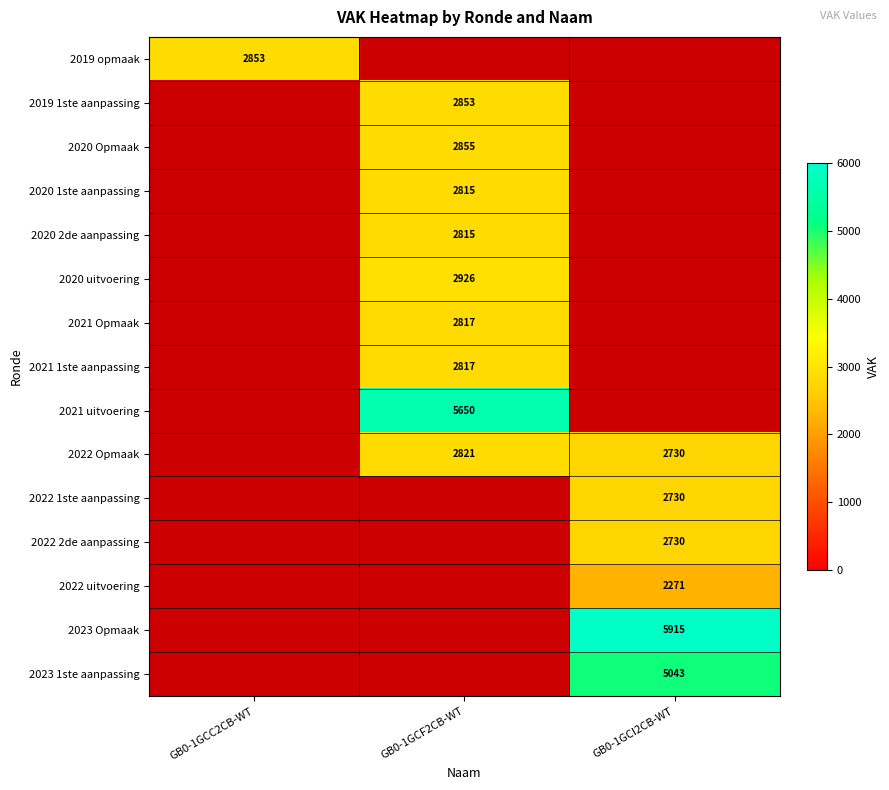

Is it true that 2021 Opmaak equals 626 at GB0-1GCF2CB-WT?

False